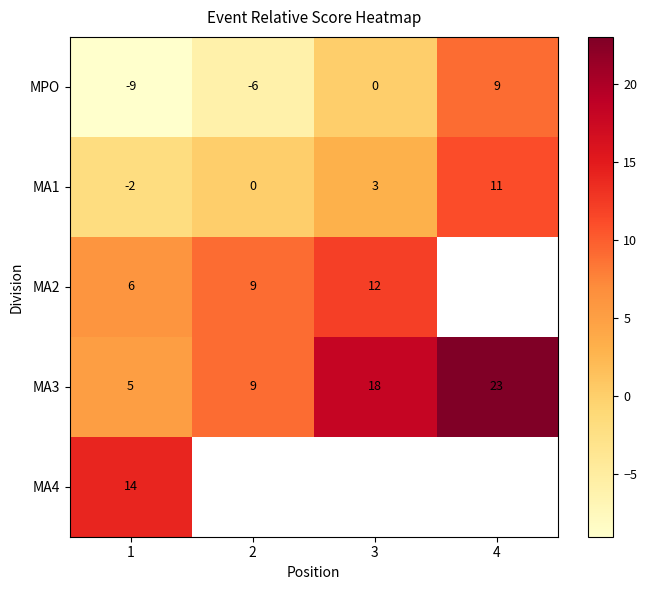

Count the MA1 values in the range 0 to 11.

3